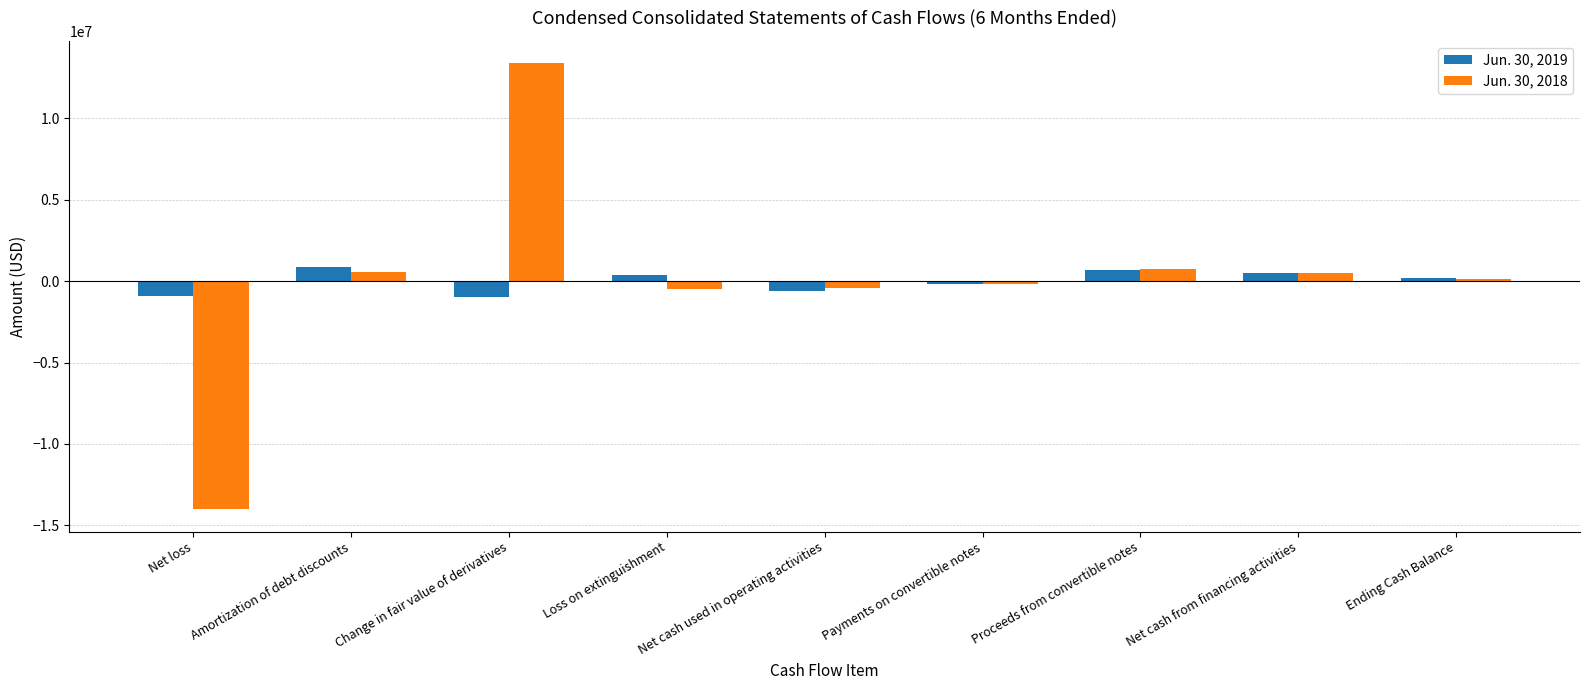

The value of Jun. 30, 2018 at Net loss is -6475512. True or false?

False